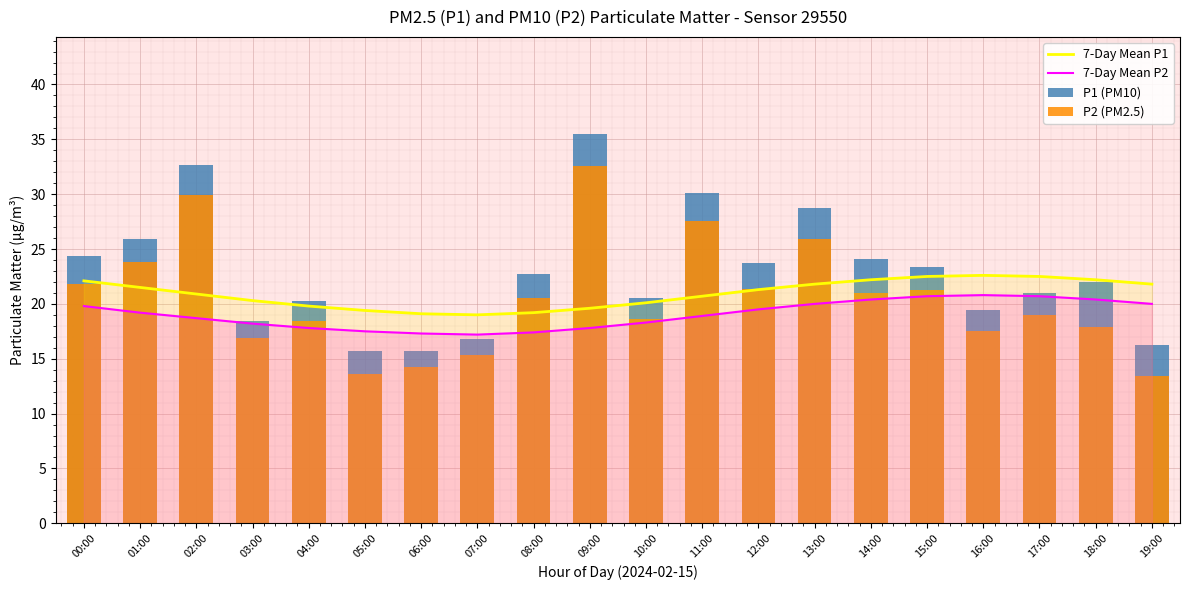

The 7-Day Mean P1 series shows 19.4 at 05:00. True or false?

True